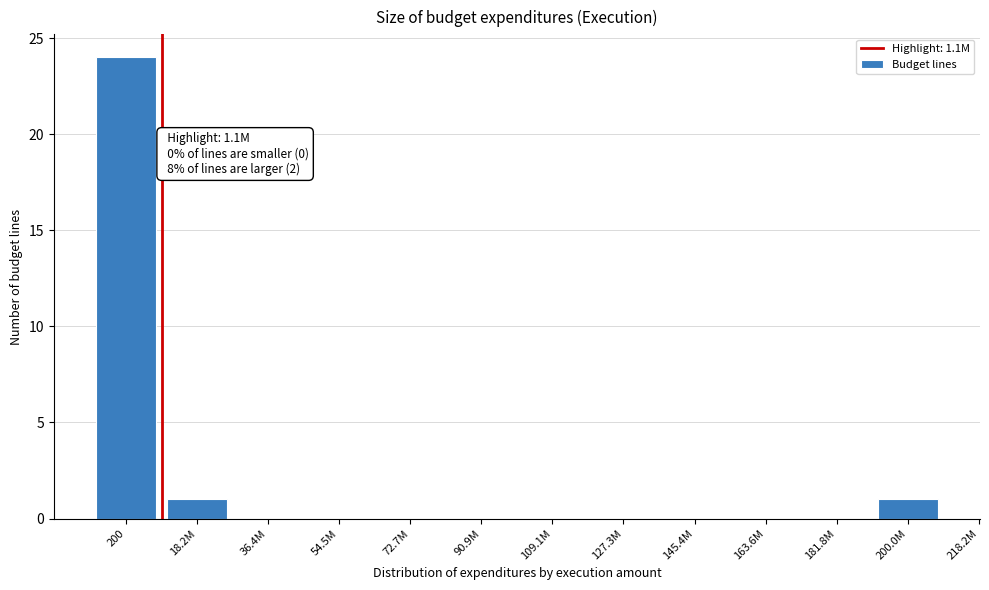

Reading right to left, what are all the values shown in this chart?

200.0M=1	181.8M=0	163.6M=0	145.4M=0	127.3M=0	109.1M=0	90.9M=0	72.7M=0	54.5M=0	36.4M=0	18.2M=1	200=24